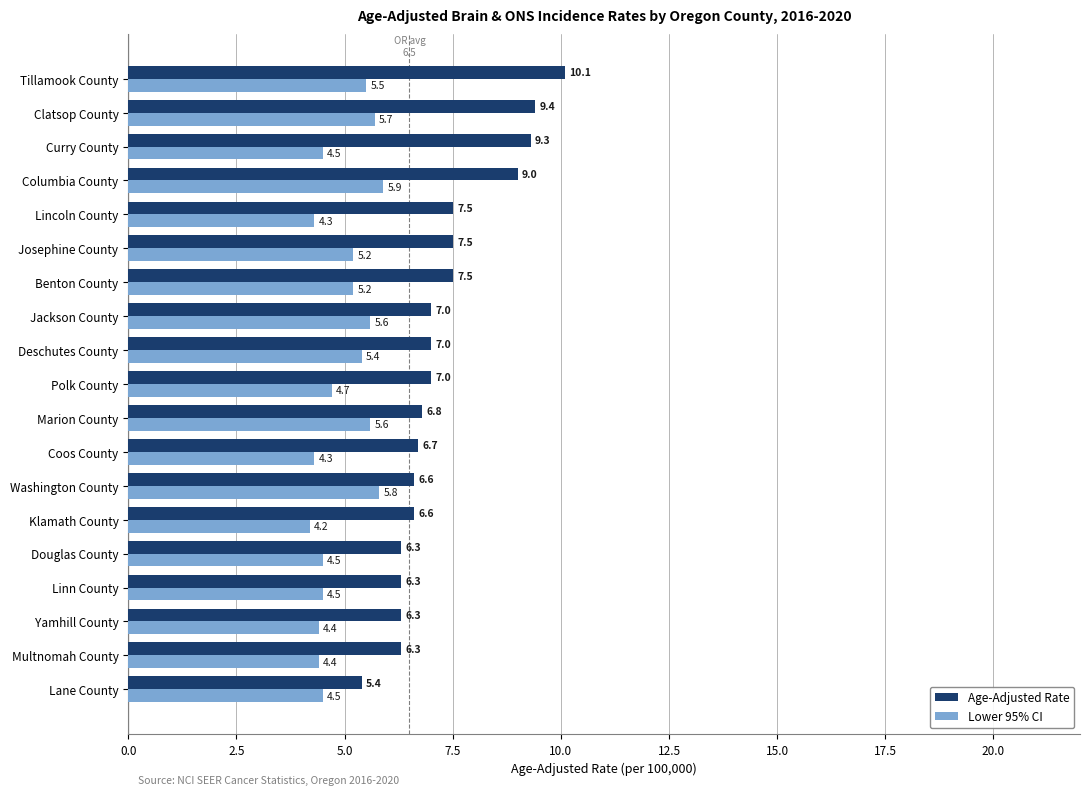

The value of Lower 95% CI at Multnomah County is 1.1. True or false?

False